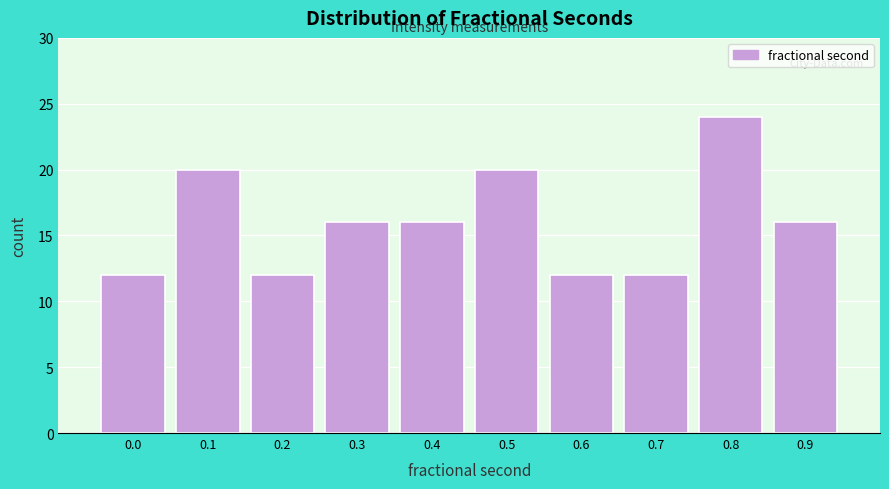

Reading left to right, what are all the values shown in this chart?

0.0=12	0.1=20	0.2=12	0.3=16	0.4=16	0.5=20	0.6=12	0.7=12	0.8=24	0.9=16